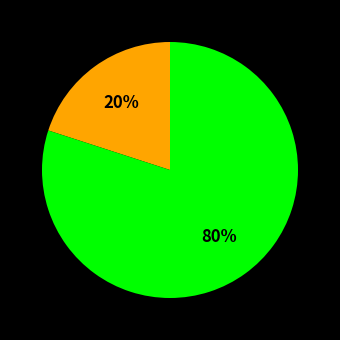

To the nearest percent, what is the average slice percentage?

33%